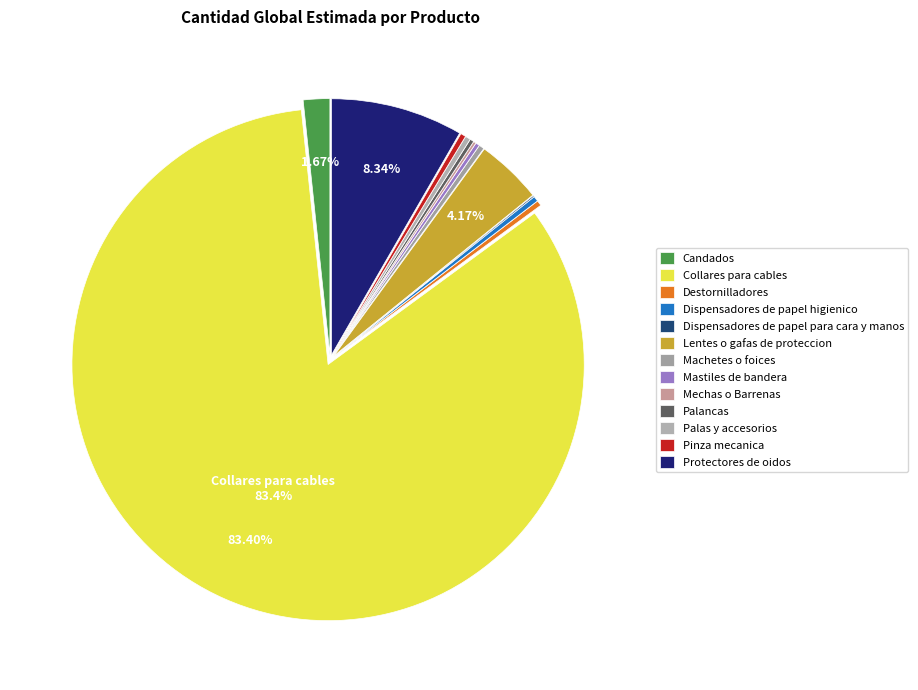

What is the change in value from Mastiles de bandera to Pinza mecanica?

+1